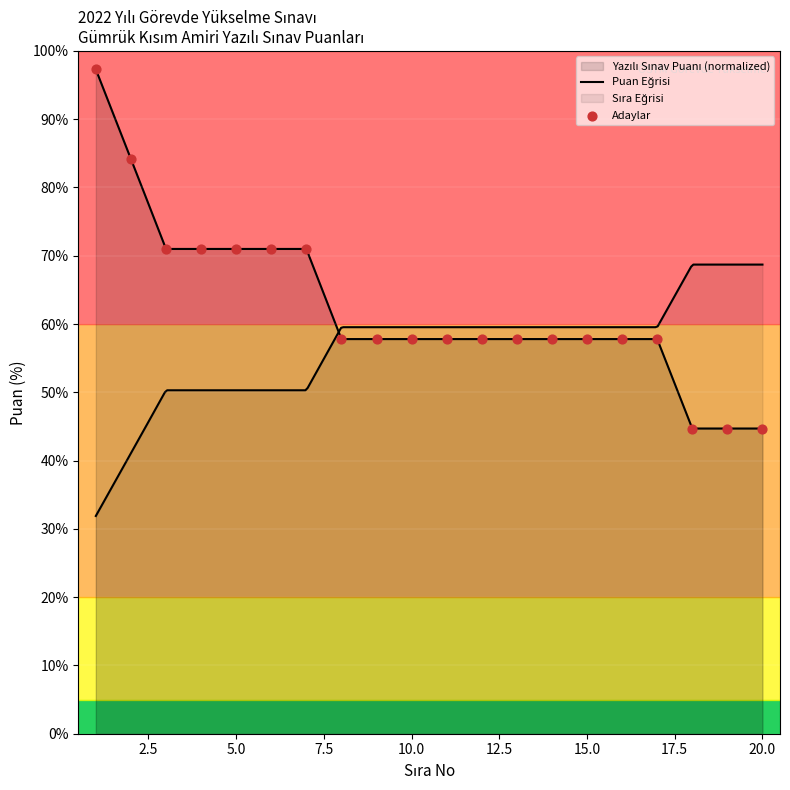

What is the change in value from 2 to 4?

-13.2